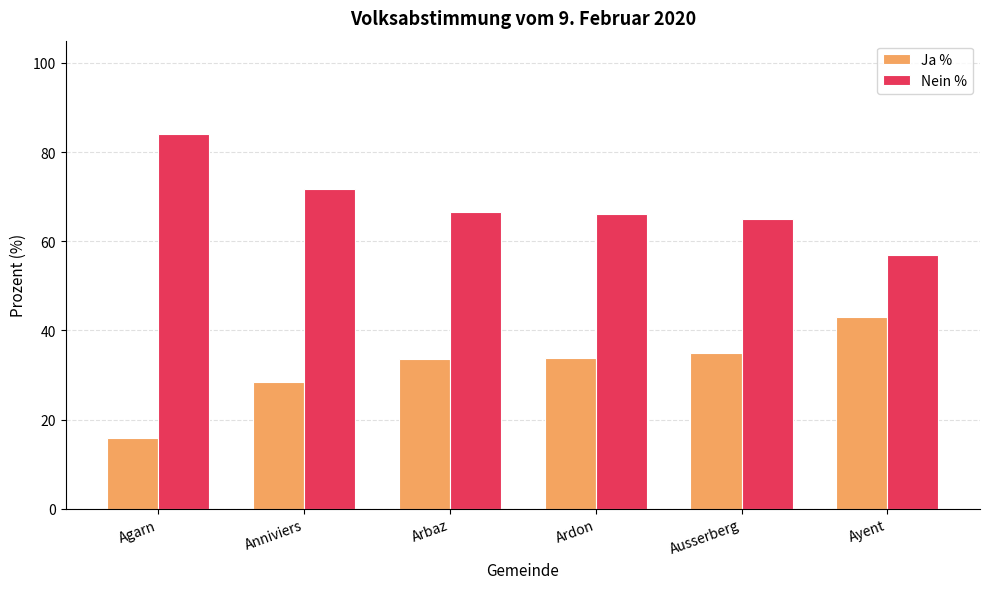

How many categories are shown in the chart?

6